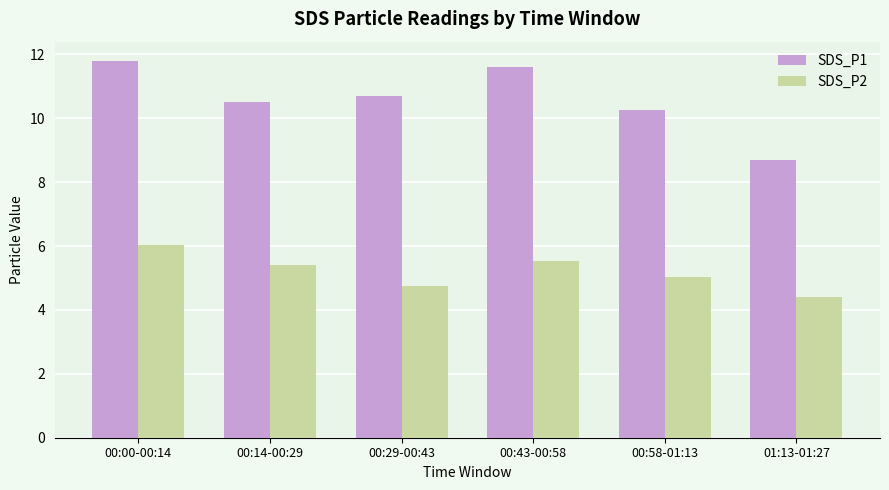

What is the spread (max minus min) of values at 00:00-00:14?

5.8